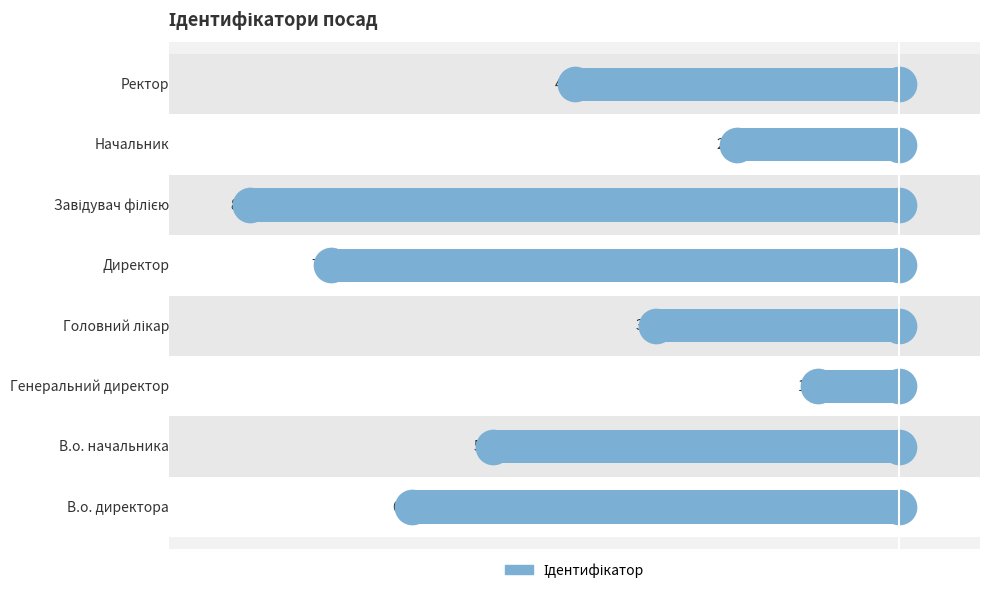

What is the change in value from В.о. директора to В.о. начальника?

+1